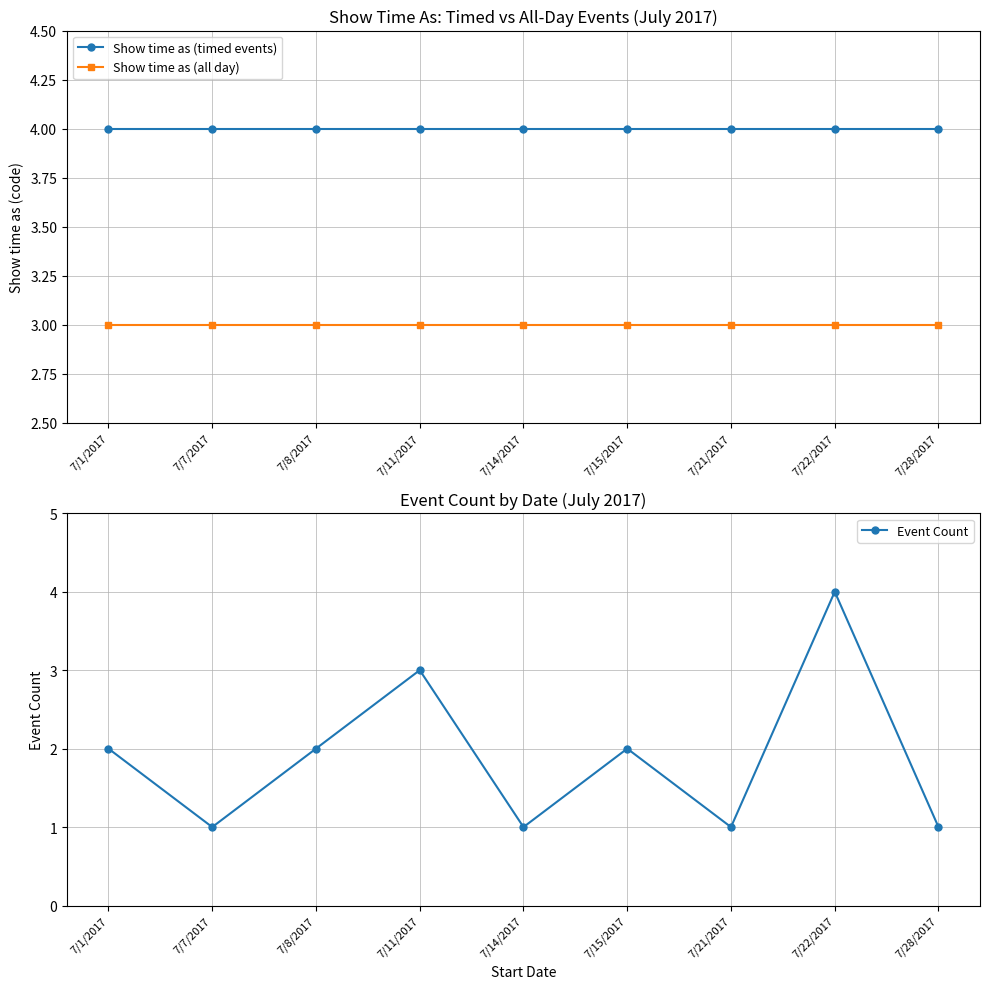

Which series has the largest range (max minus min)?

Event Count